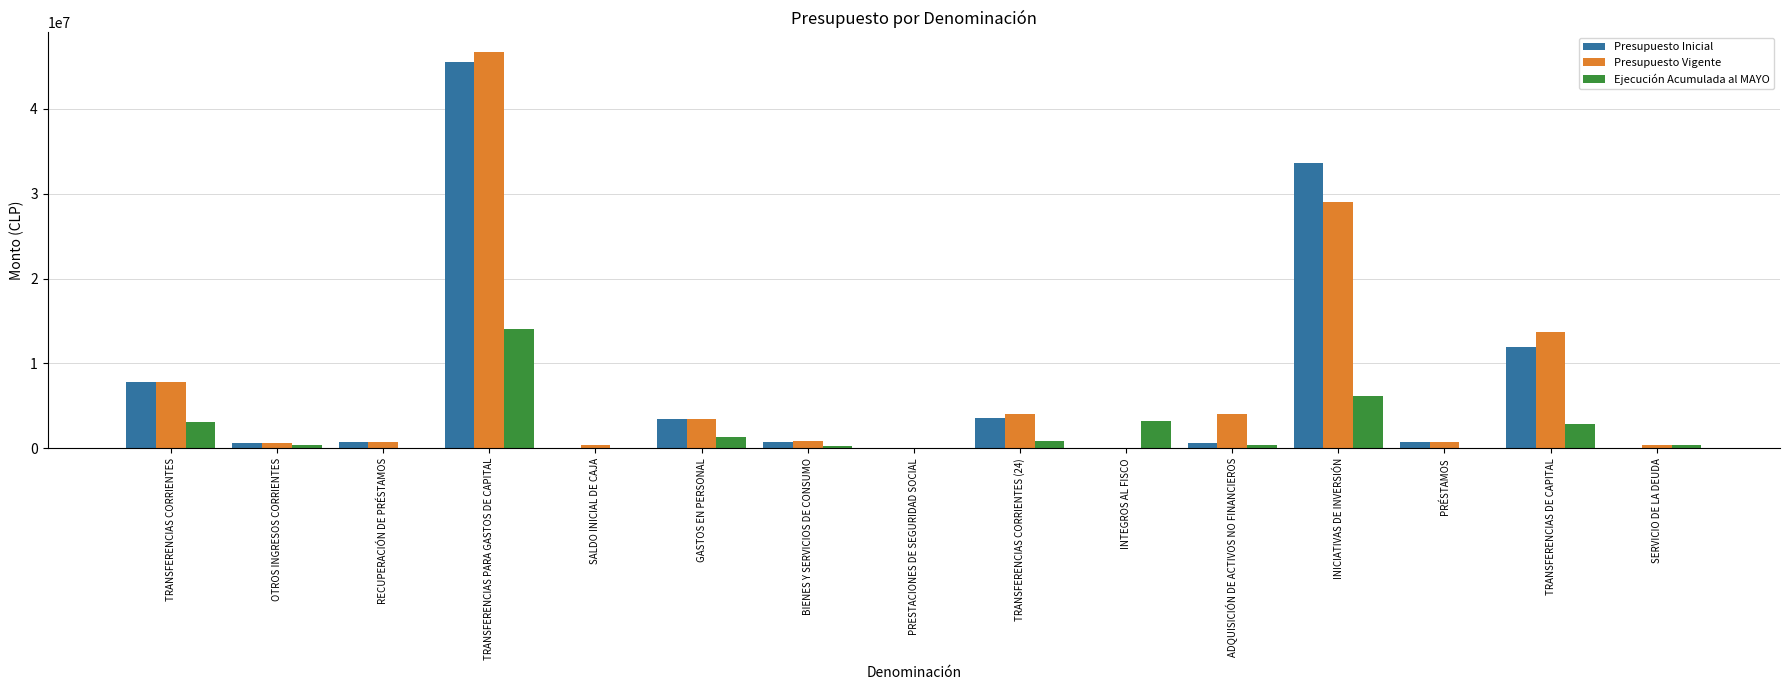

What is the sum of all Ejecución Acumulada al MAYO values?

32983625